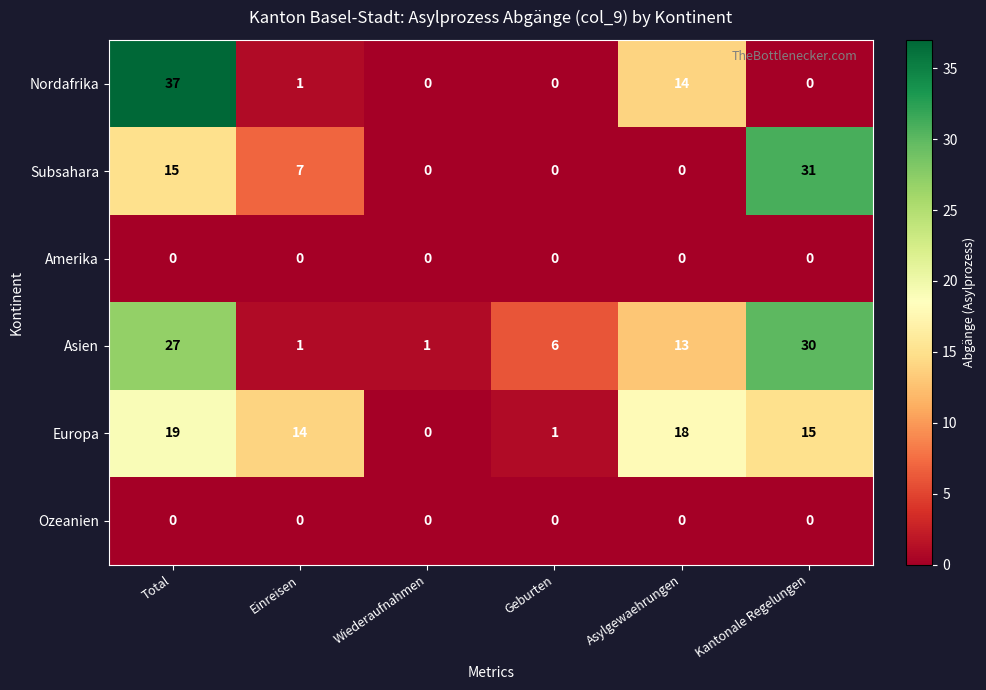

Which series changed the most between Total and Geburten?

Nordafrika